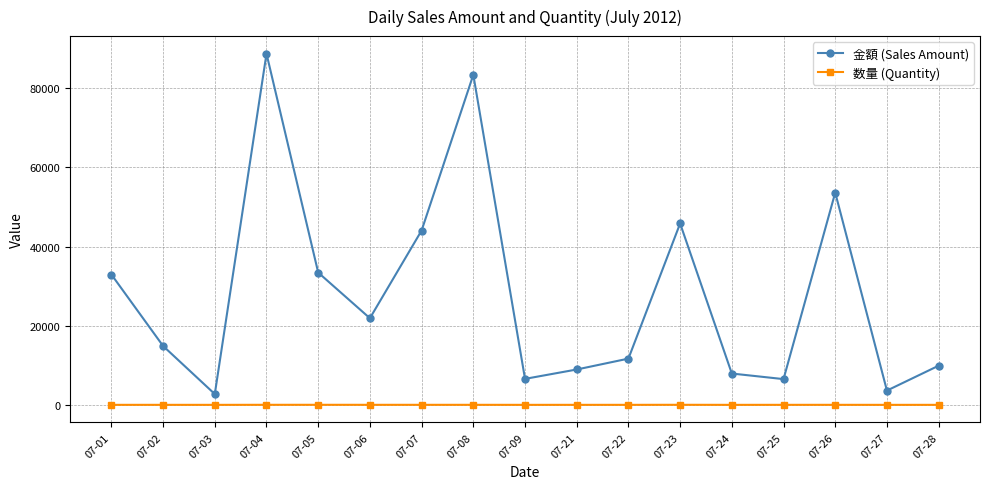

At how many categories does at least one series exceed 18008?

8